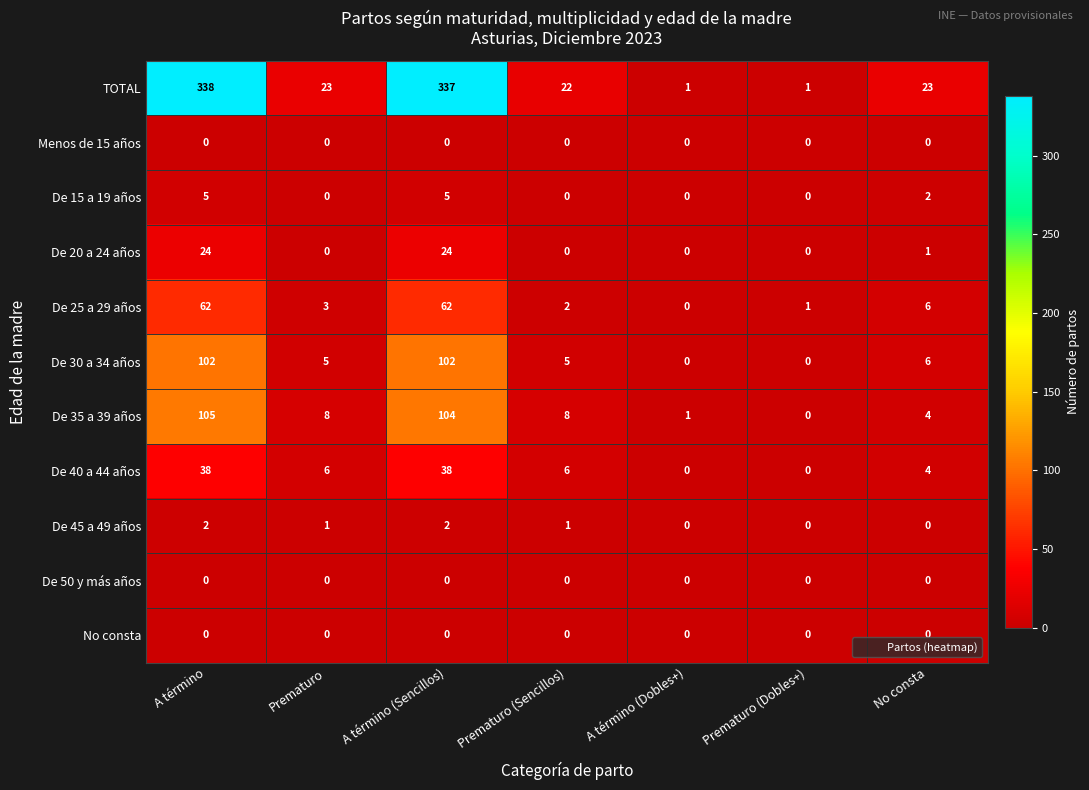

The De 30 a 34 años series shows 2 at Prematuro. True or false?

False